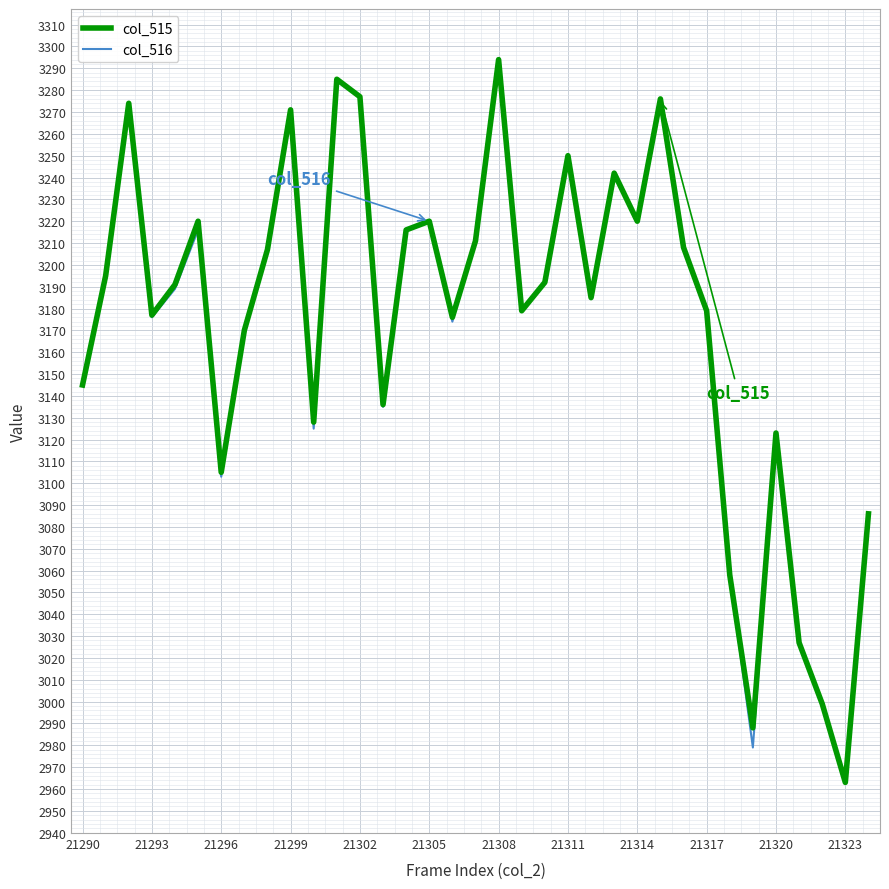

What is the average value of the col_515 series?

3174